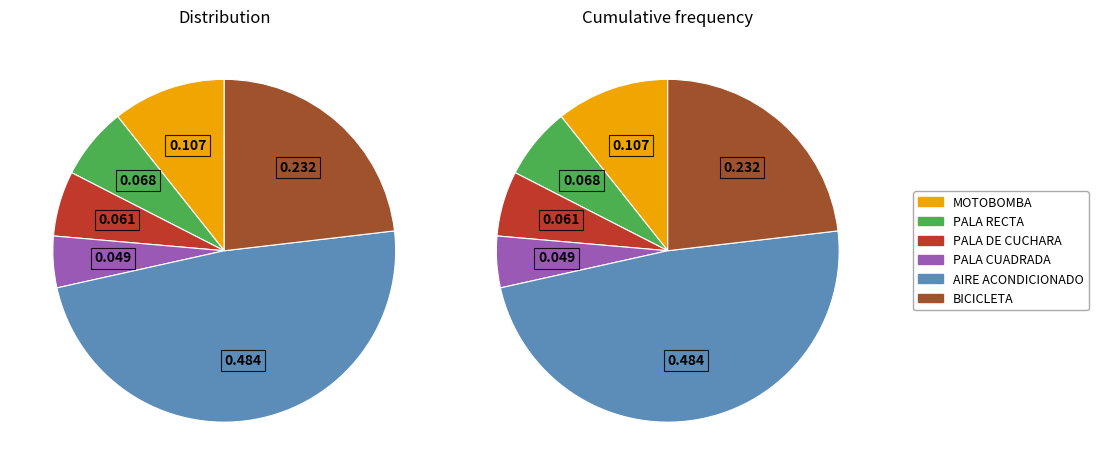

Is it true that PALA CUADRADA (0311) is 11% of the pie?

False